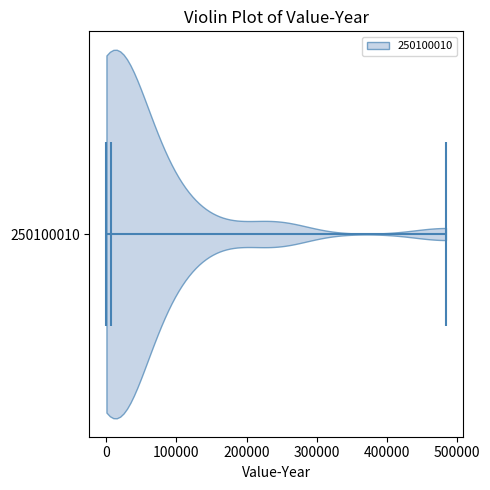

Where does the median line of the violin at y = 250100010 sit on the x-axis? The values are not printed on the chart, so give them approximately, as read against the axis.

10000